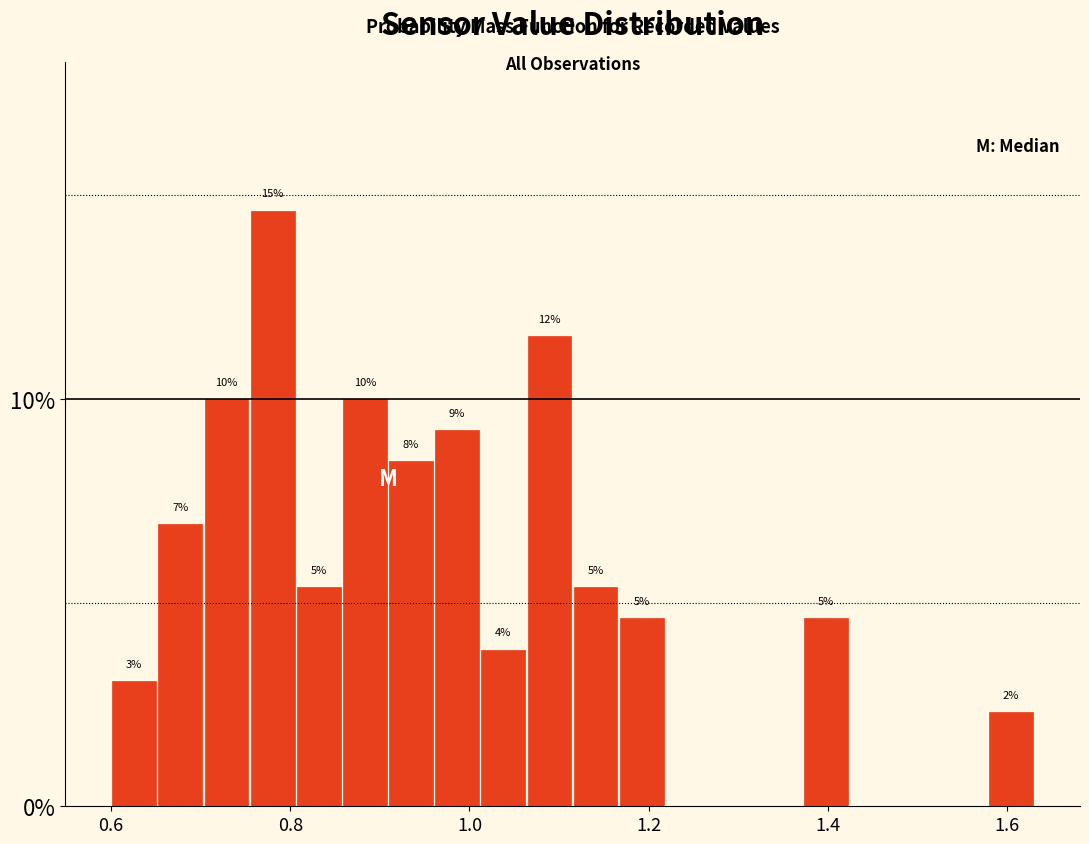

Around what value on the x-axis is the tallest bar? Give the approximate position of its centre, as read against the axis.

0.78